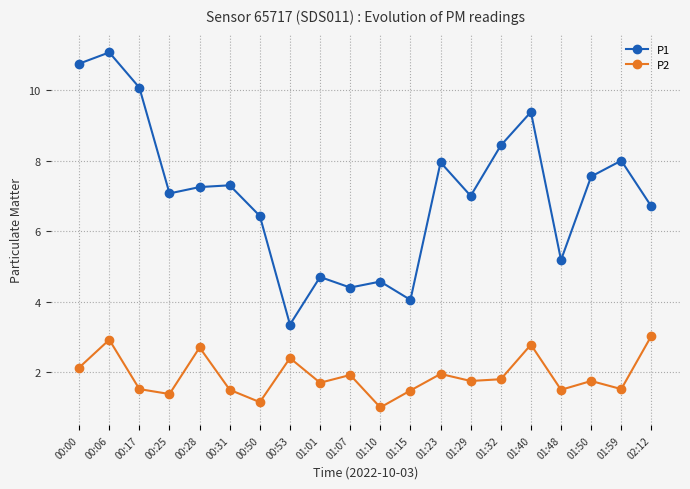

At 00:53, list the series in order from largest to smallest.

P1, P2